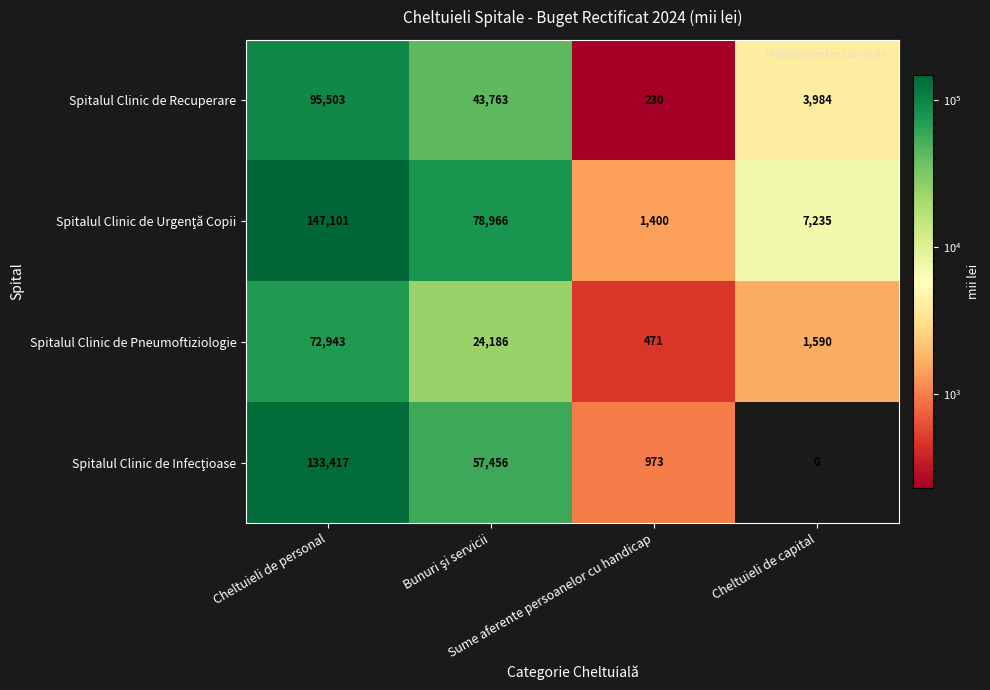

What is the greatest value displayed?

147101